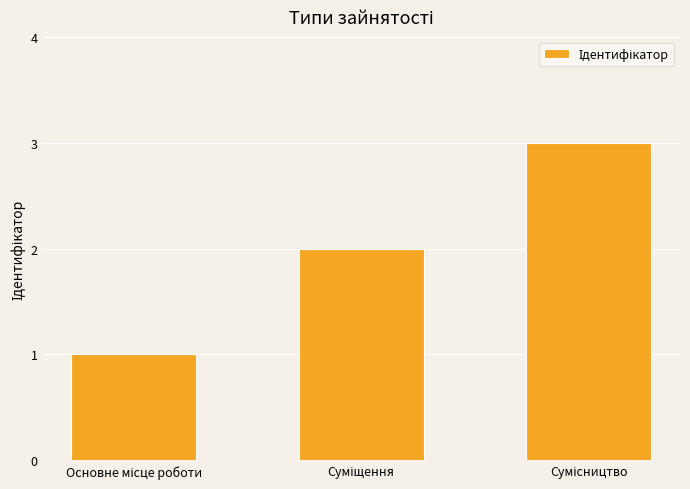

What is the greatest value displayed?

3